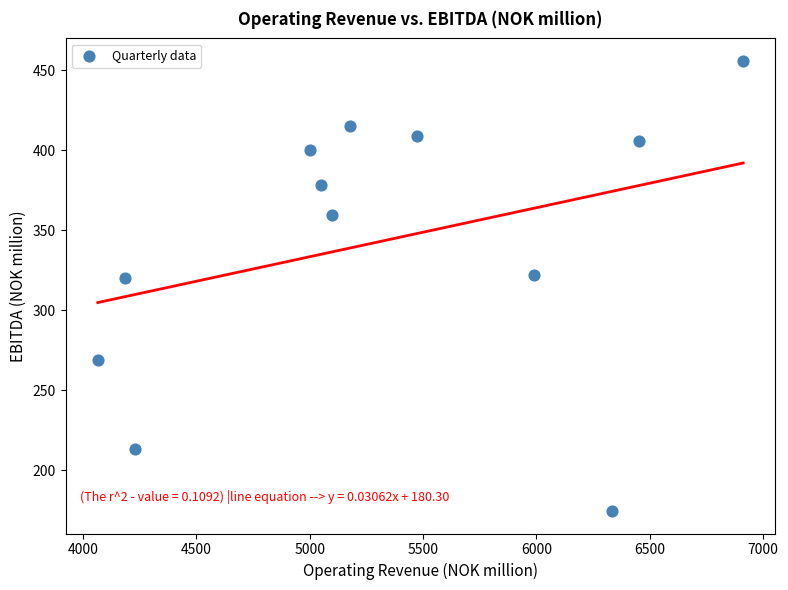

What is the average Y value?

343.5